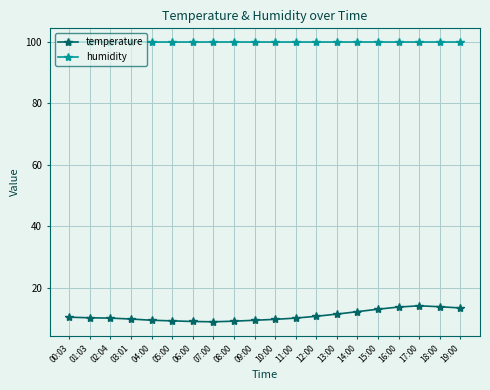

List the series in order of their peak value, highest first.

humidity, temperature